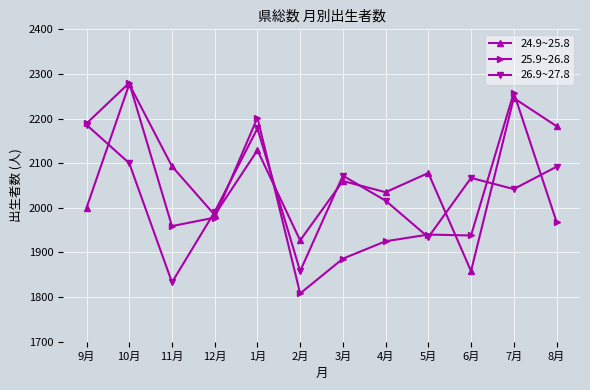

Which series has the widest spread of values?

25.9~26.8